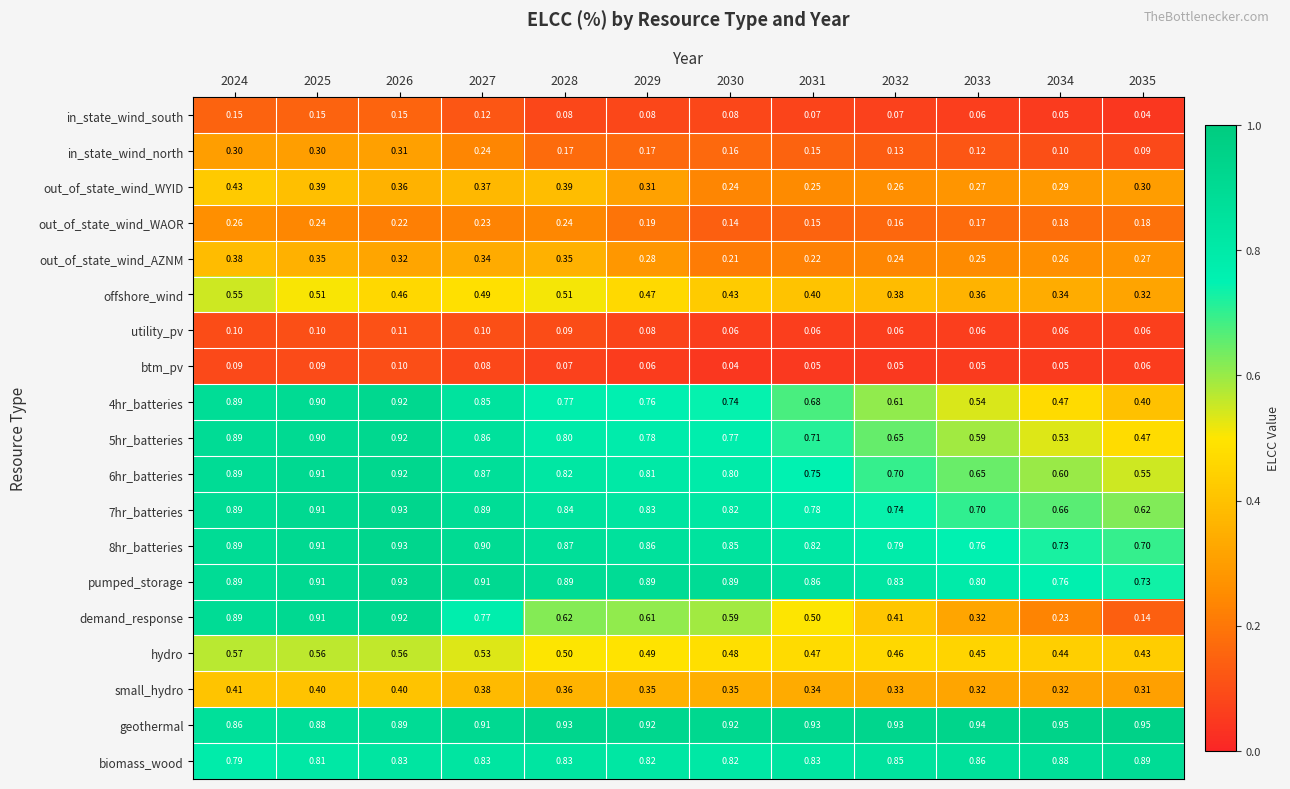

At how many categories does at least one series exceed 0?

12